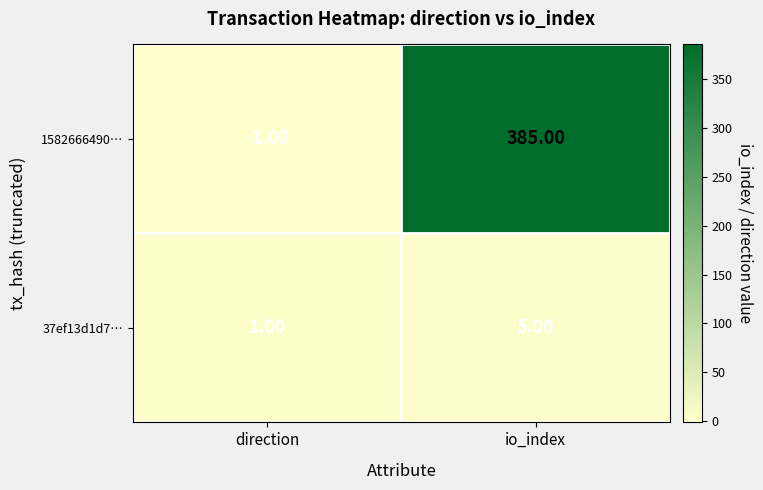

Between direction and io_index, which series saw the biggest shift?

1582666490…